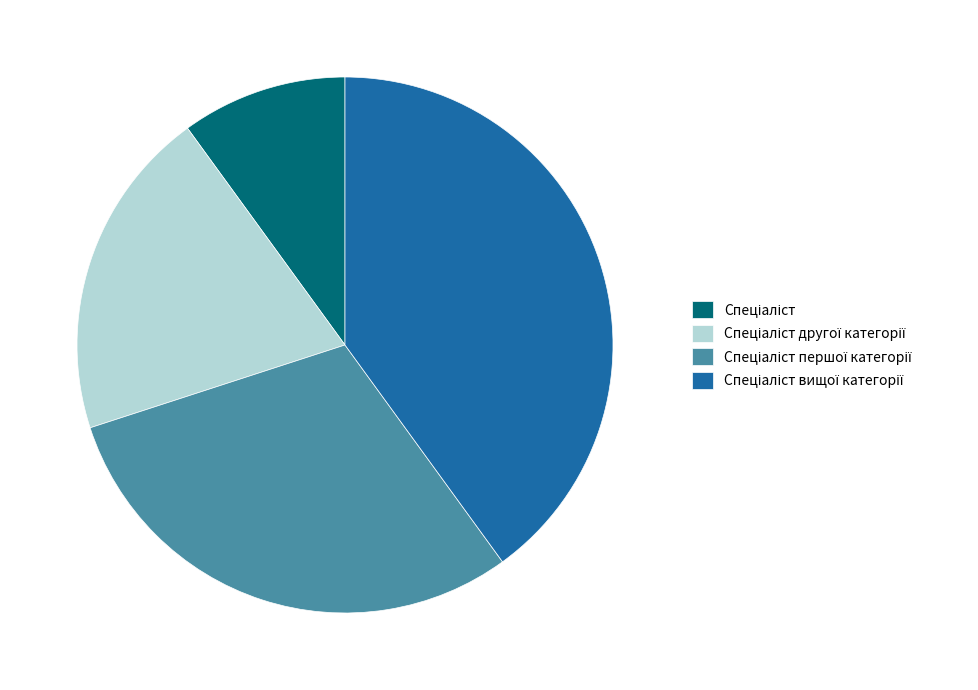

Is there any slice that represents more than half of the pie?

No